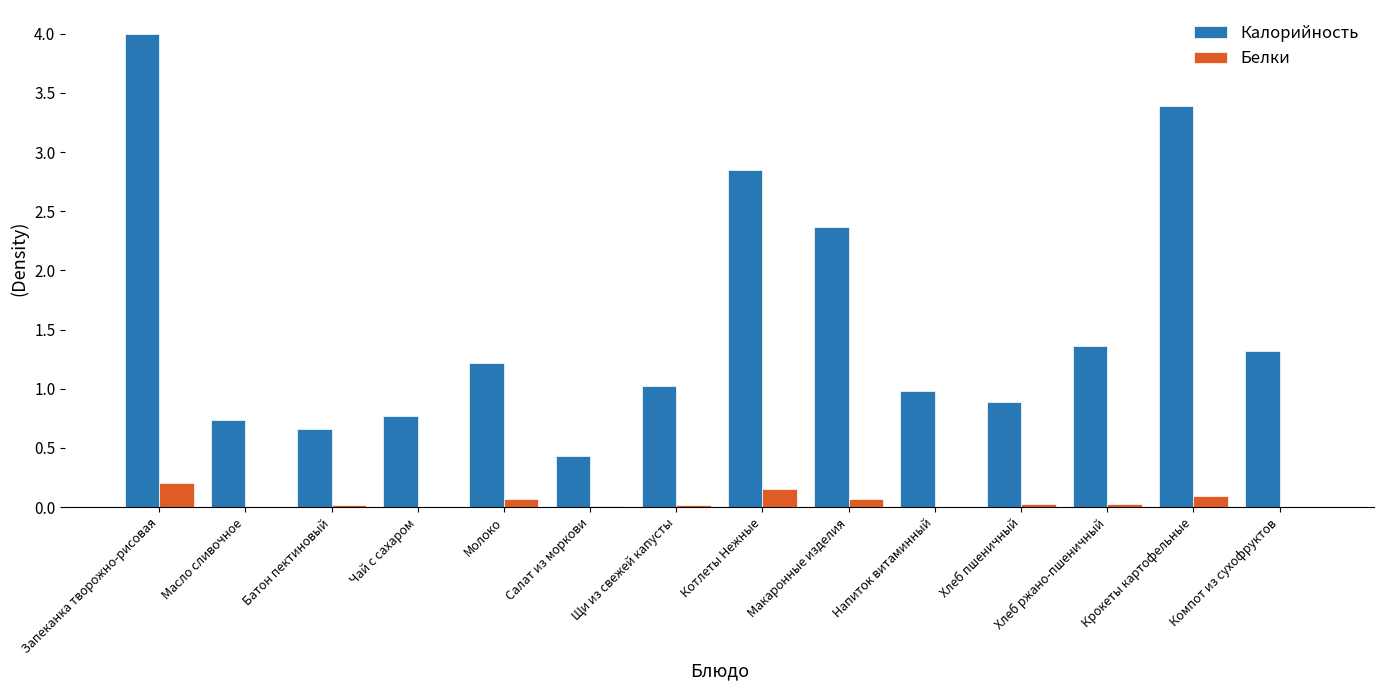

What value does the Калорийность series have at Запеканка творожно-рисовая?

4.0